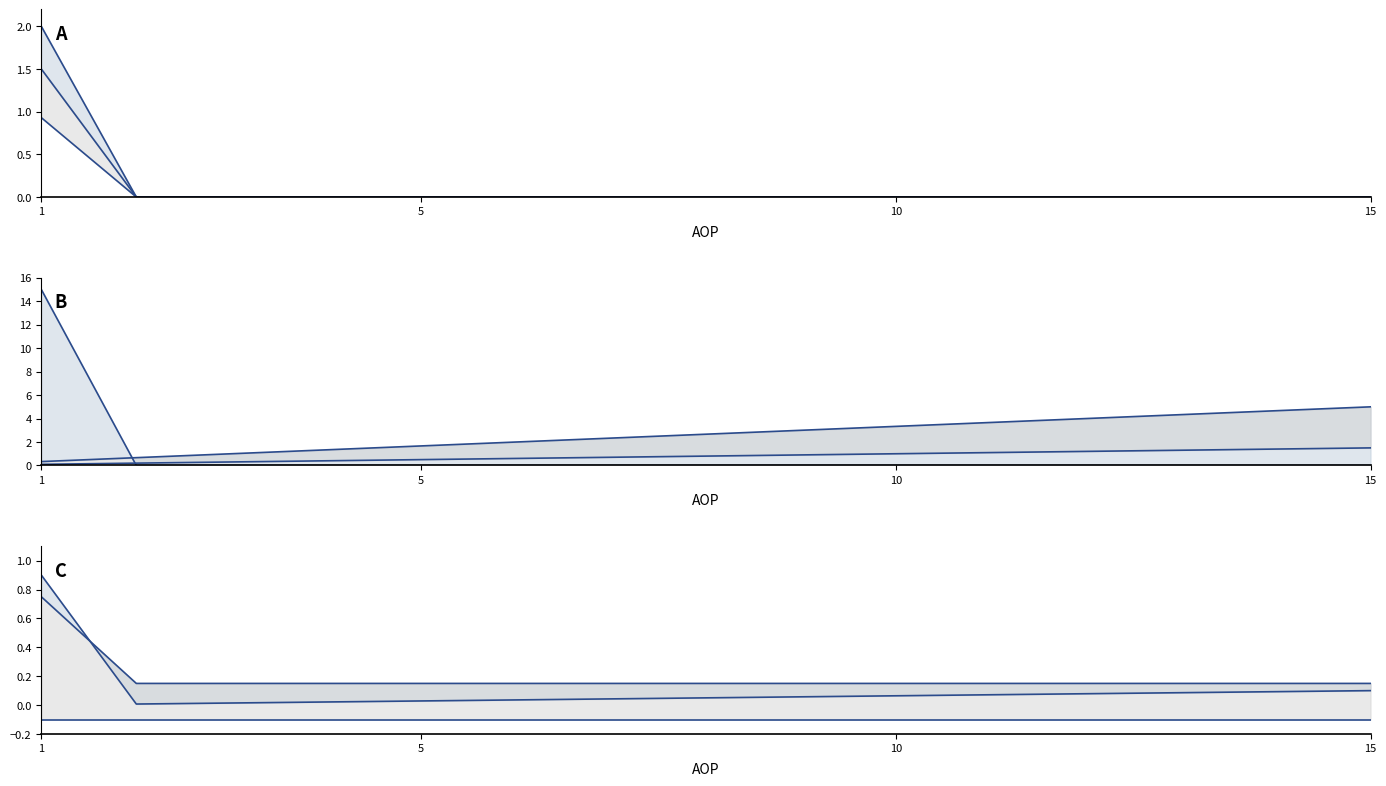

True or false: upper has more than 2 interior local peaks.

False